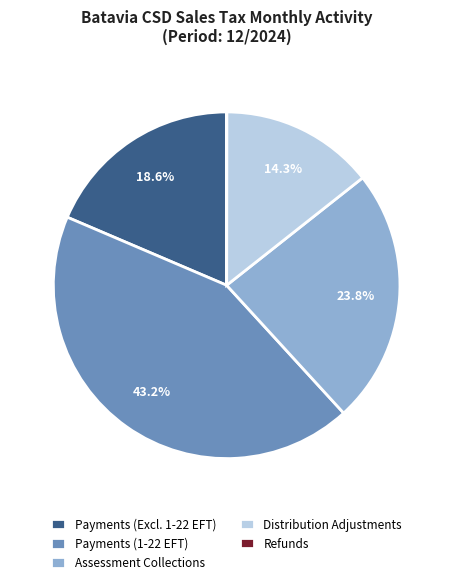

Which slice is the largest?

Payments (1-22 EFT)